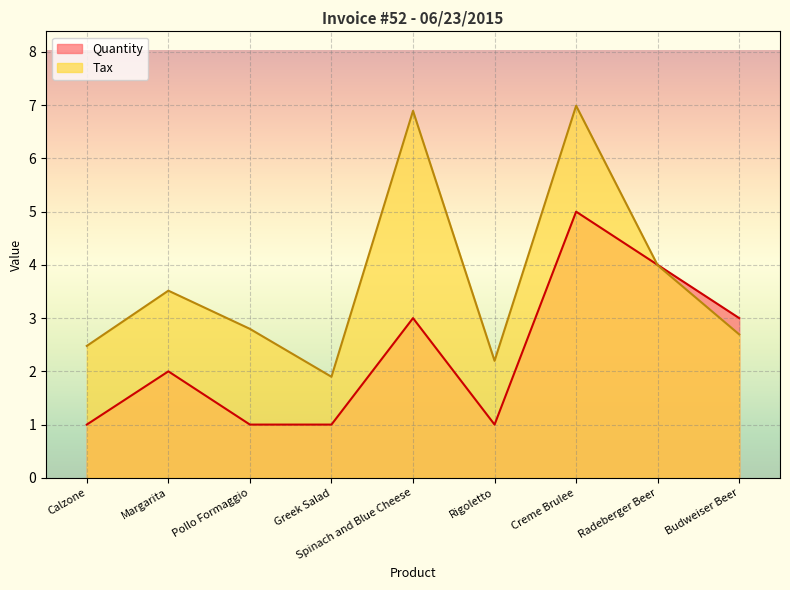

Reading right to left, transcribe all the data shown in this chart.

Tax: 2.7	4.0	7.0	2.2	6.9	1.9	2.8	3.5	2.5
Quantity: 3.0	4.0	5.0	1.0	3.0	1.0	1.0	2.0	1.0